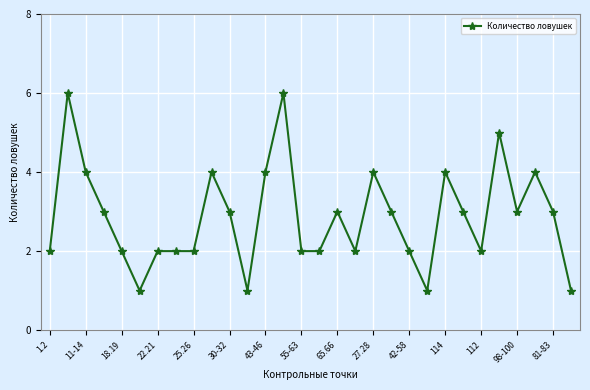

What is the sum of all values?

86